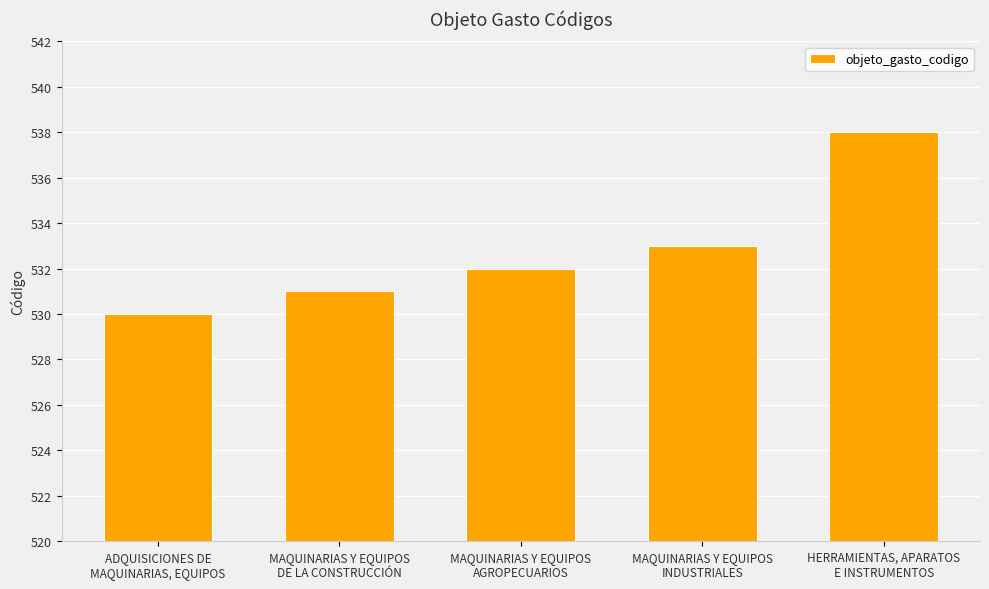

Reading left to right, what are all the values shown in this chart?

ADQUISICIONES DE
MAQUINARIAS, EQUIPOS=530	MAQUINARIAS Y EQUIPOS
DE LA CONSTRUCCIÓN=531	MAQUINARIAS Y EQUIPOS
AGROPECUARIOS=532	MAQUINARIAS Y EQUIPOS
INDUSTRIALES=533	HERRAMIENTAS, APARATOS
E INSTRUMENTOS=538